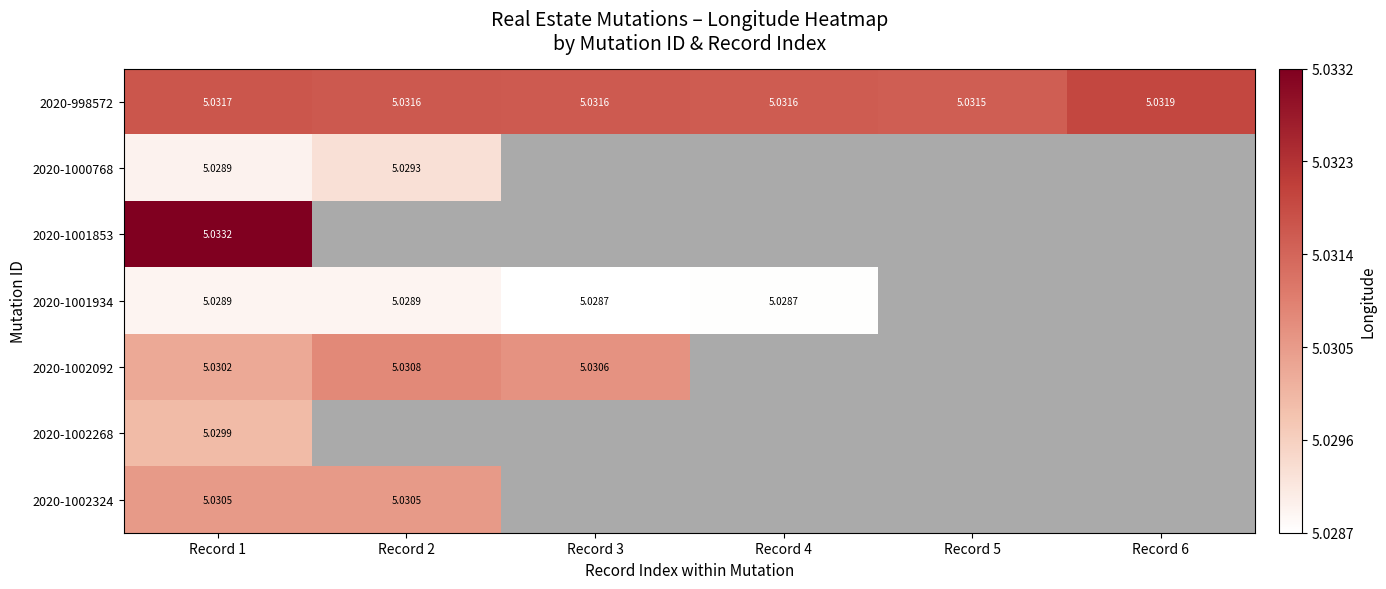

At which category does the chart reach its peak across all series?

Record 1